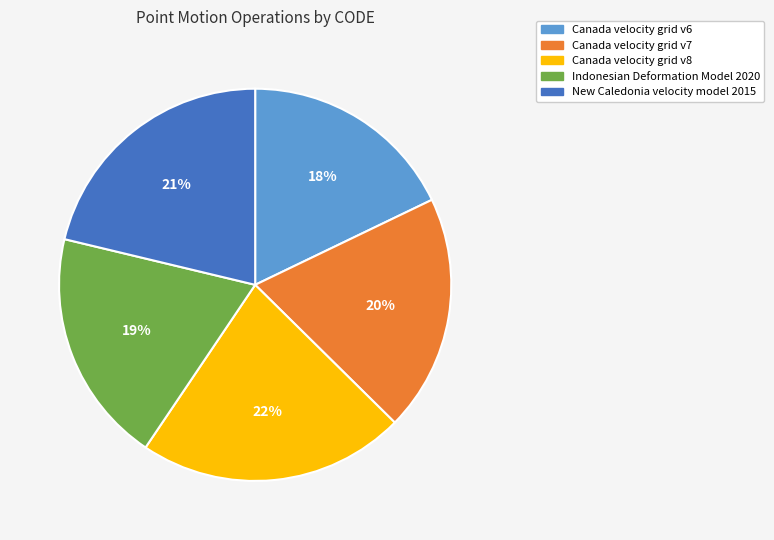

Is it true that Canada velocity grid v8 is 33% of the pie?

False